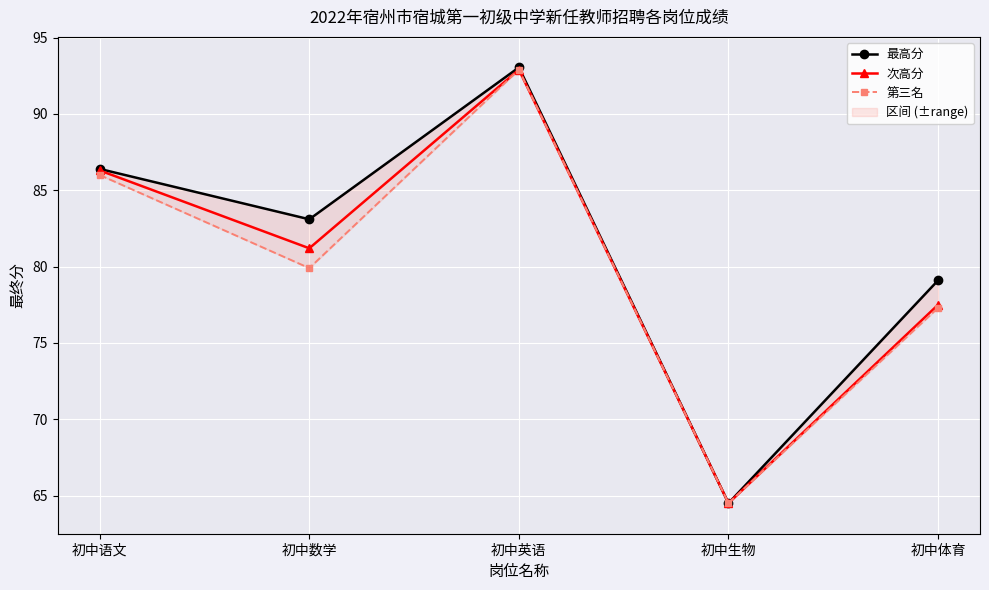

What is the label of the 1st point from the left?

初中语文